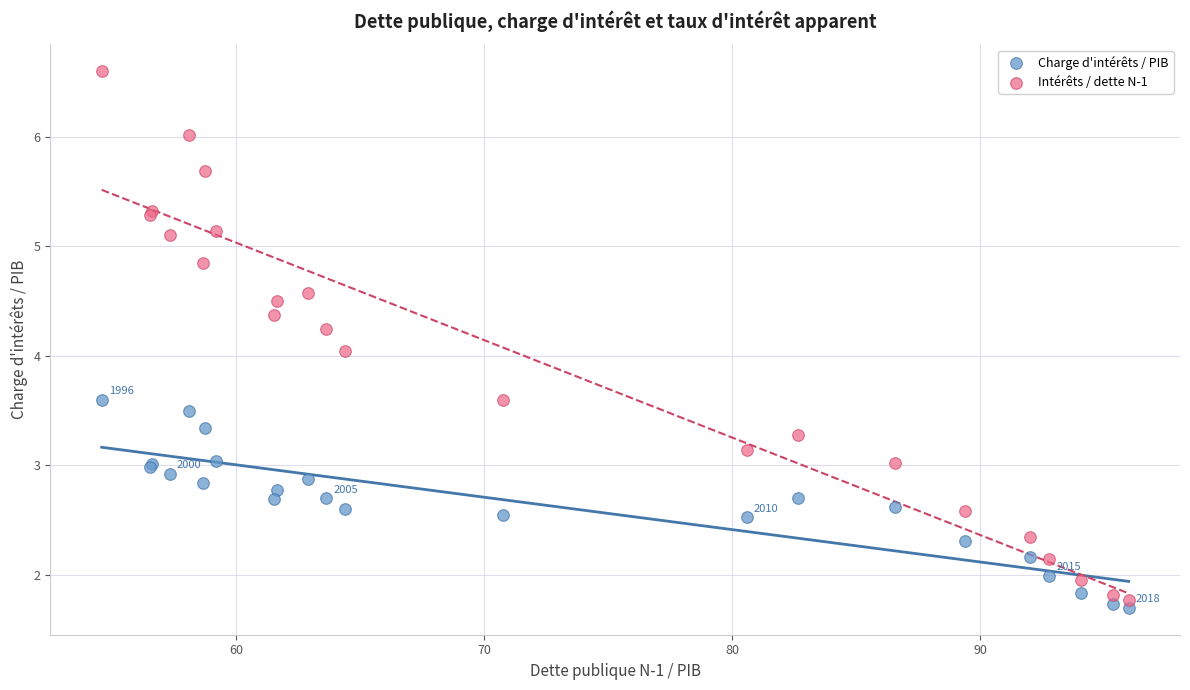

What is the X range (max minus min) for the scatter plot?

41.4